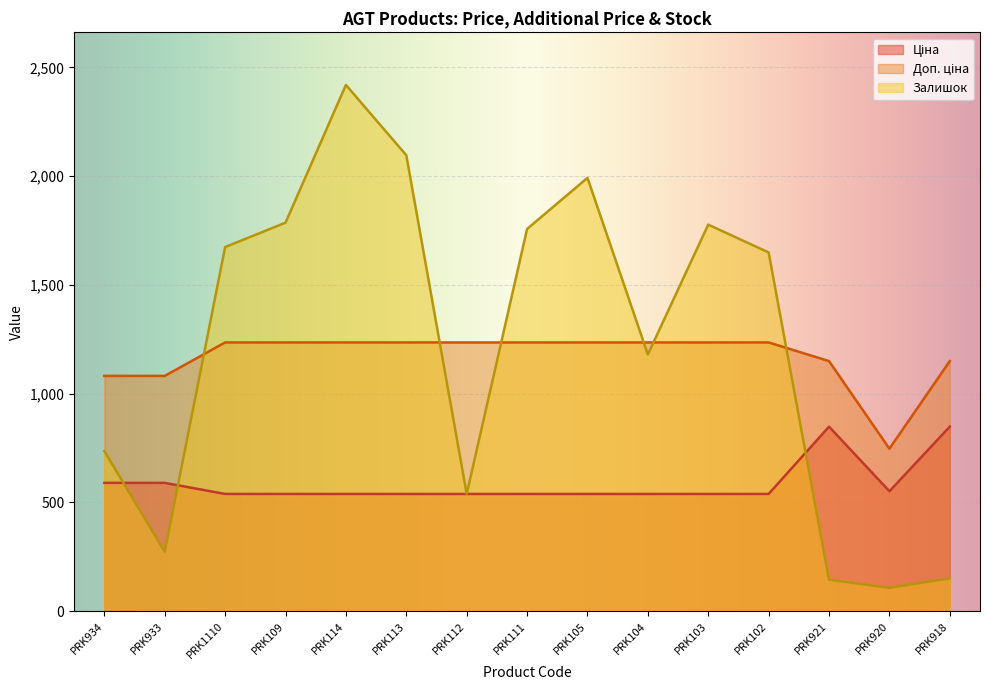

What is the minimum value for Залишок?

107.0